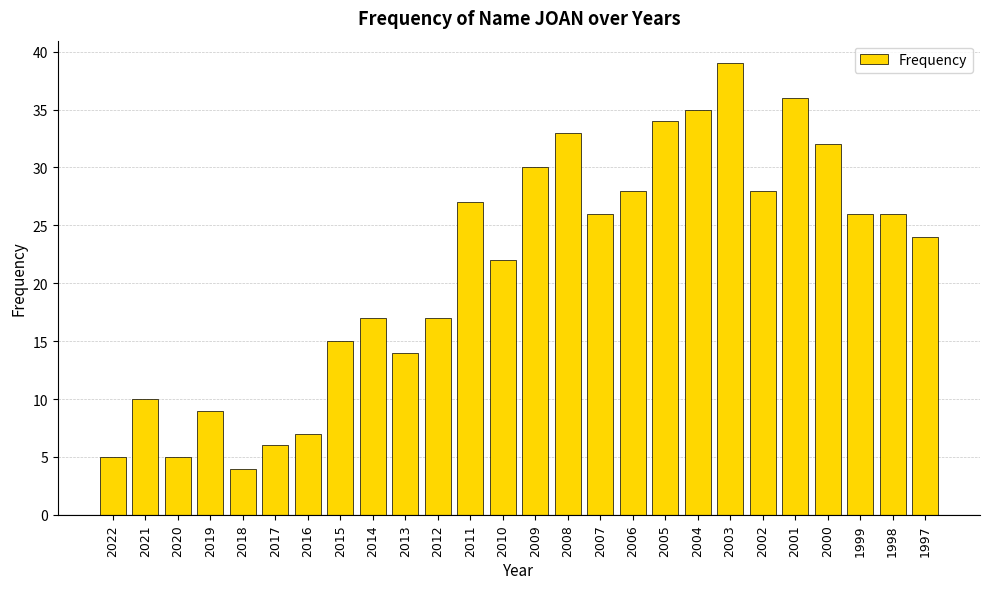

Reading left to right, transcribe all the data shown in this chart.

2022=5	2021=10	2020=5	2019=9	2018=4	2017=6	2016=7	2015=15	2014=17	2013=14	2012=17	2011=27	2010=22	2009=30	2008=33	2007=26	2006=28	2005=34	2004=35	2003=39	2002=28	2001=36	2000=32	1999=26	1998=26	1997=24